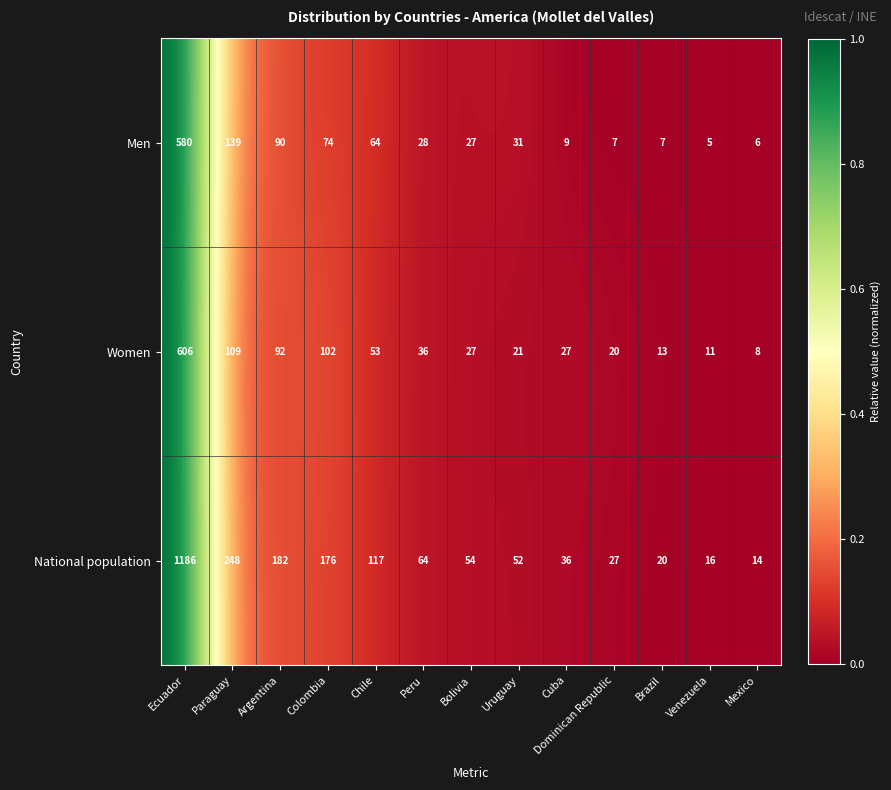

At which label does Women reach its minimum?

Mexico